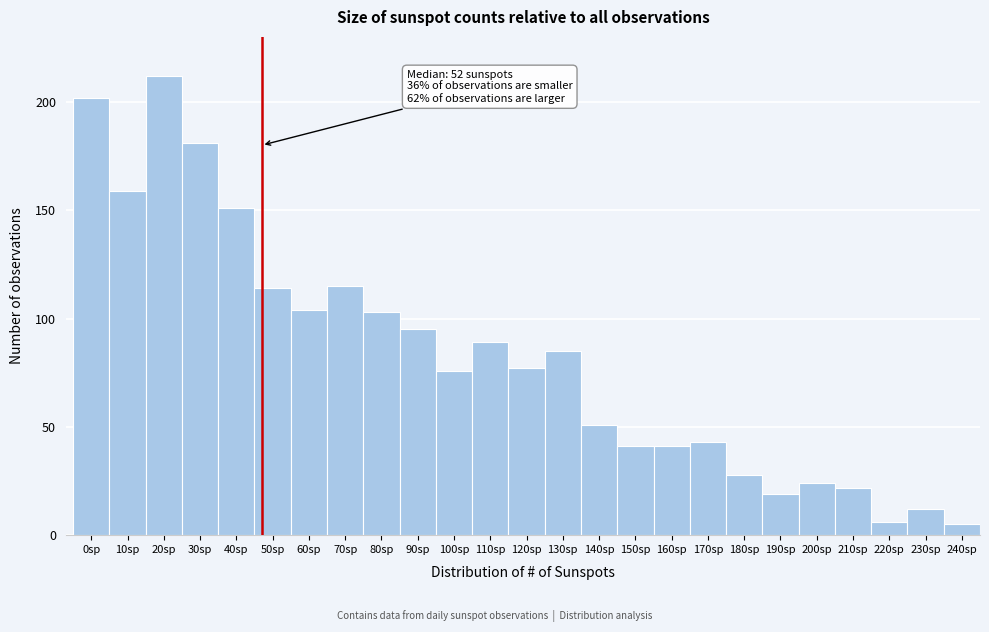

Reading right to left, what are all the values shown in this chart?

240sp=5	230sp=12	220sp=6	210sp=22	200sp=24	190sp=19	180sp=28	170sp=43	160sp=41	150sp=41	140sp=51	130sp=85	120sp=77	110sp=89	100sp=76	90sp=95	80sp=103	70sp=115	60sp=104	50sp=114	40sp=151	30sp=181	20sp=212	10sp=159	0sp=202